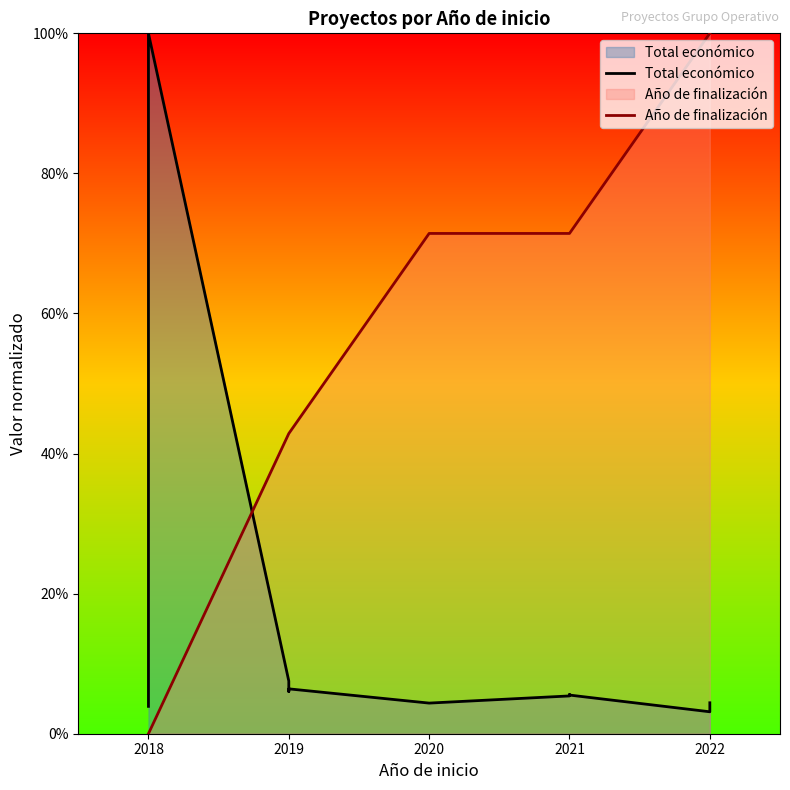

True or false: Año de finalización and Total económico cross at least once.

True